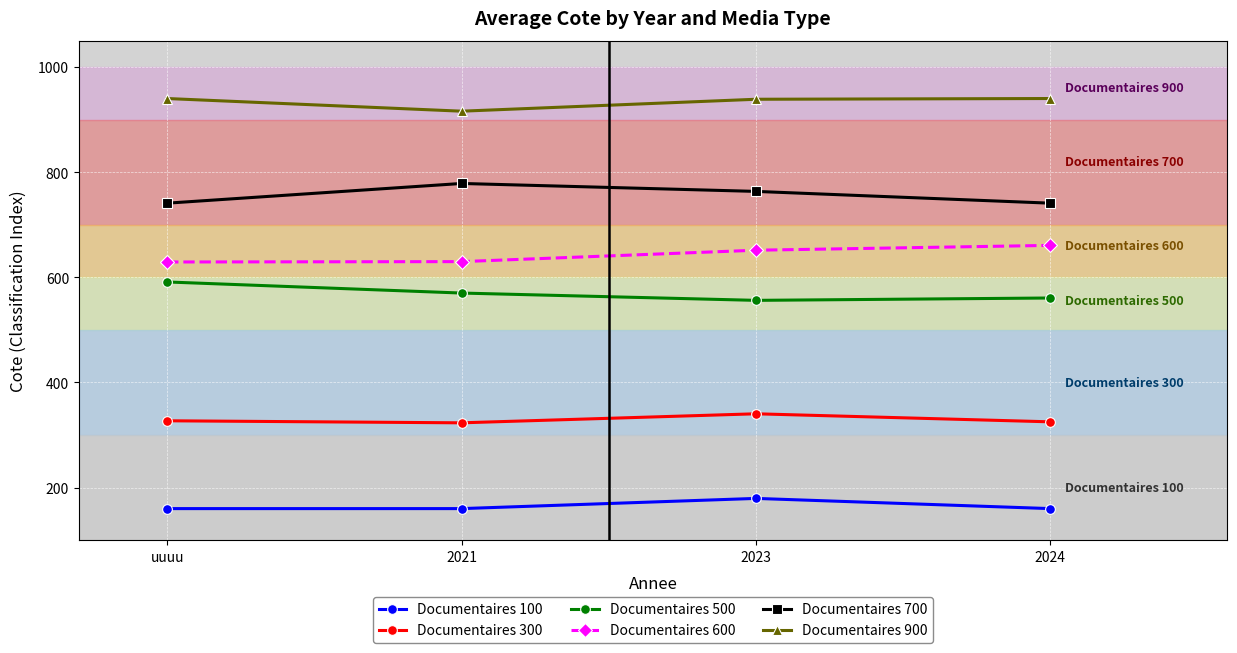

What is the sum of all Documentaires 100 values?

659.0